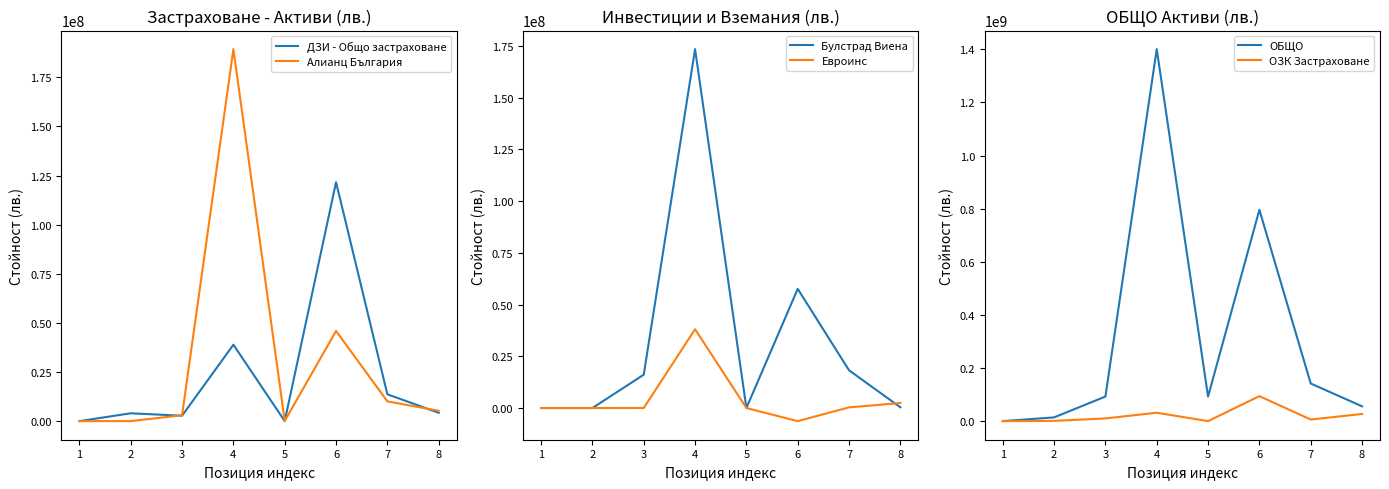

The value of Евроинс at 5 is 0.0. True or false?

True